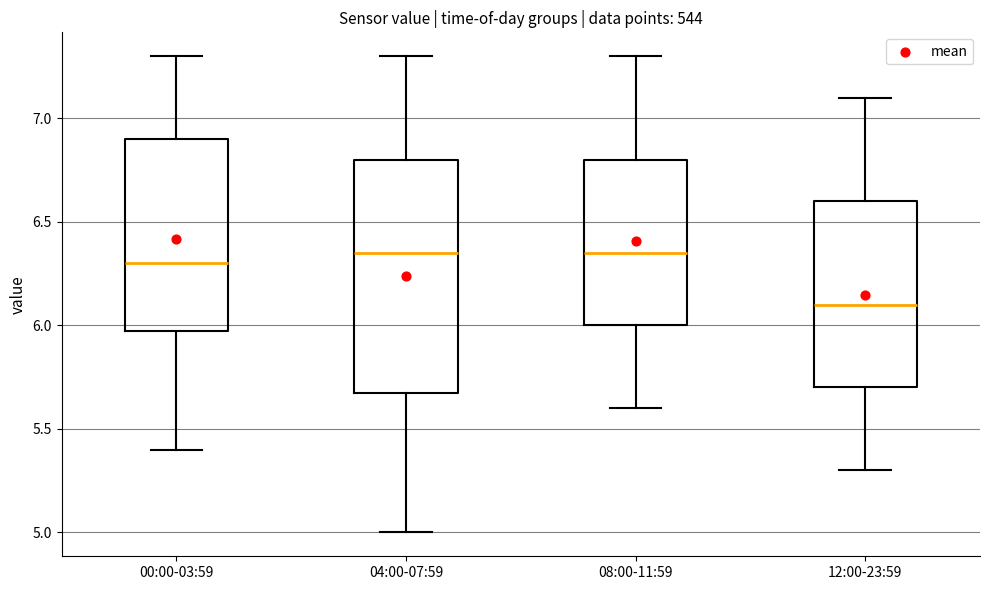

Where is the upper edge of the box for 08:00-11:59 on the y-axis? The values are not printed on the chart, so give them approximately, as read against the axis.

6.80